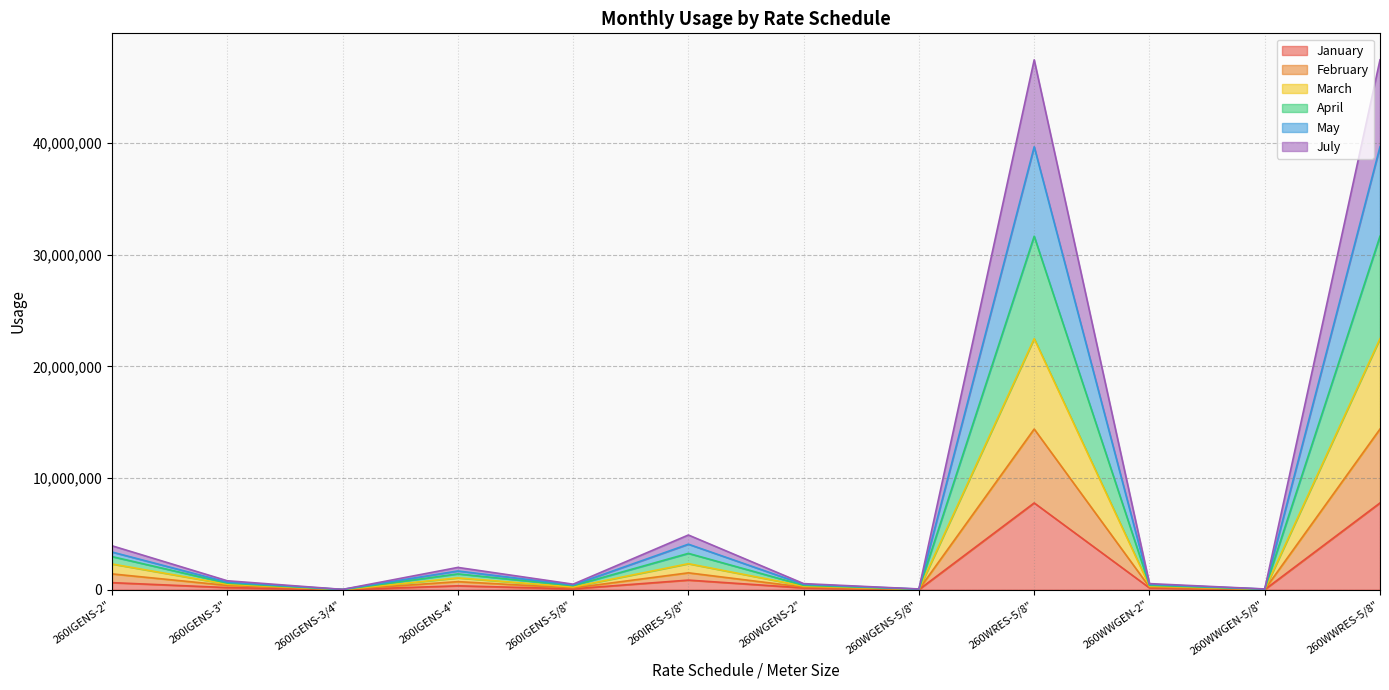

What are all the series names shown in the legend?

January, February, March, April, May, July